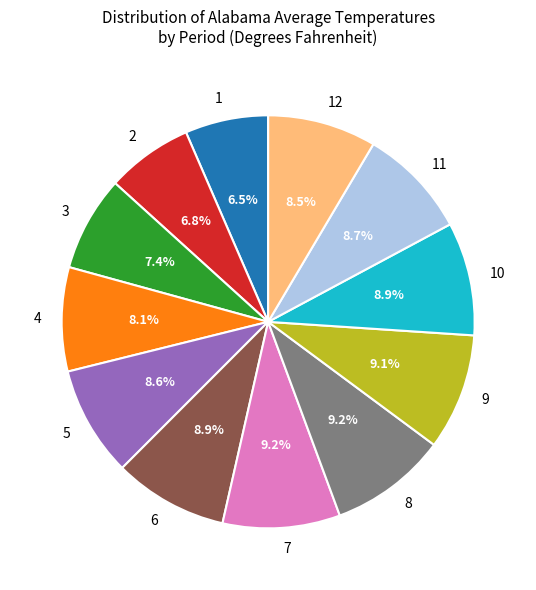

What portion of the pie excludes 1?

93.5%